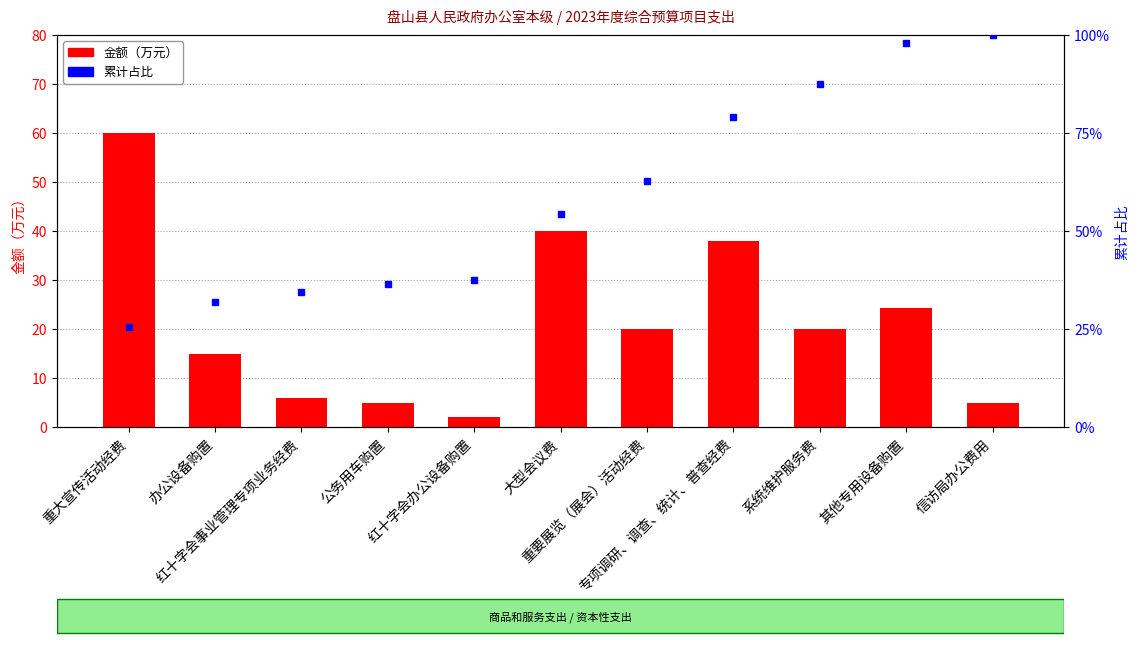

Which category has the lowest value across all series?

红十字会办公设备购置